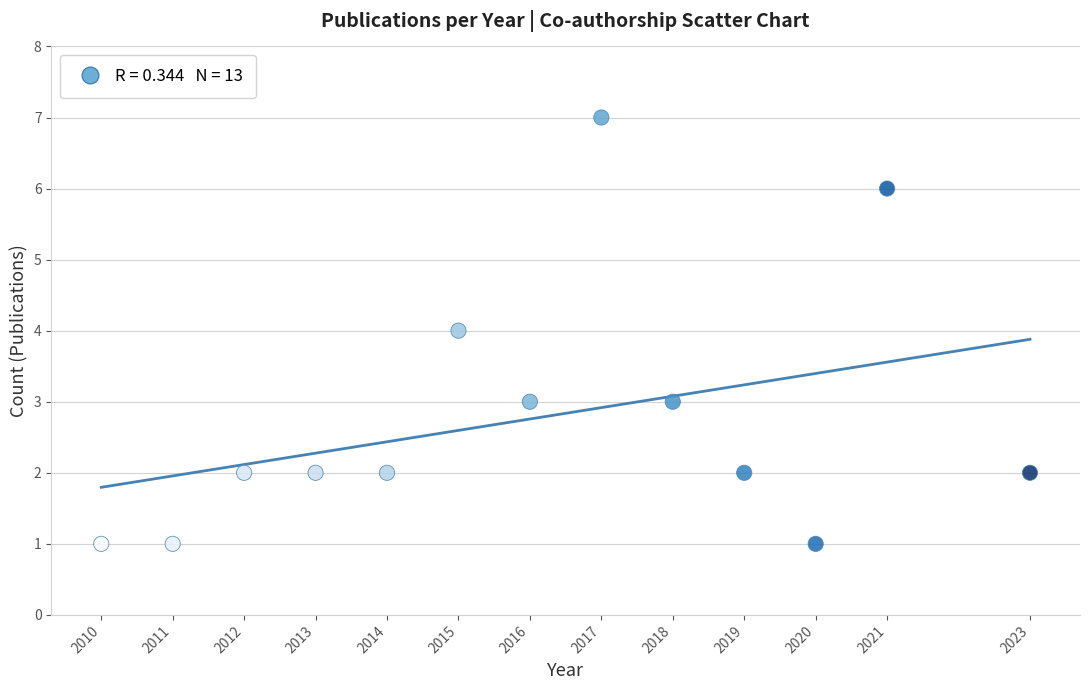

What is the range of Y values (max minus min)?

6